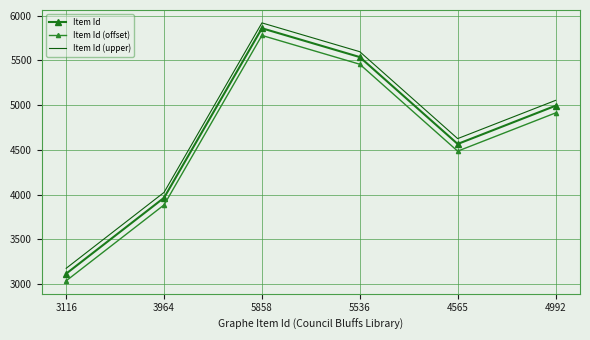

At which category does Item Id reach its first local peak?

5858